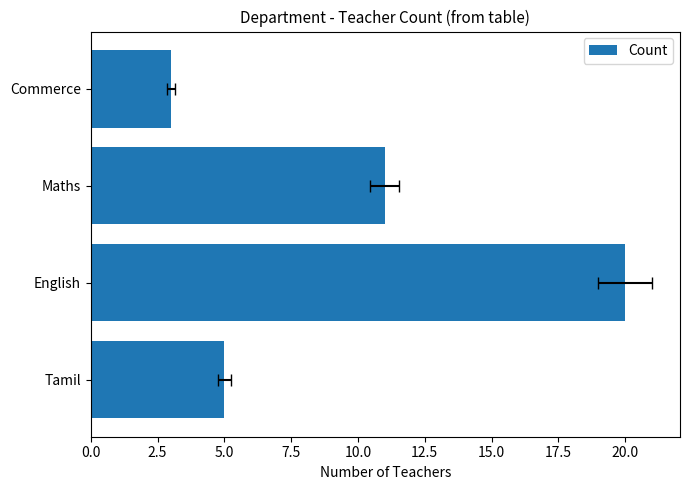

What is the approximate value at English, to the nearest 10?

20